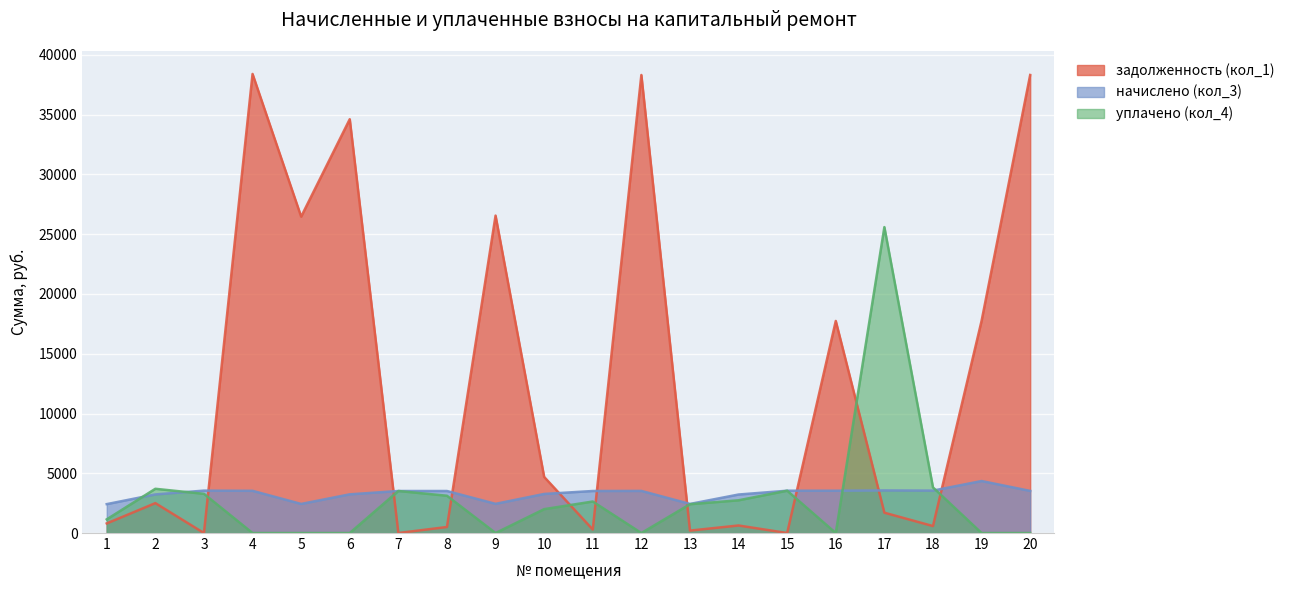

How many interior local valleys does the уплачено (кол_4) series have?

3